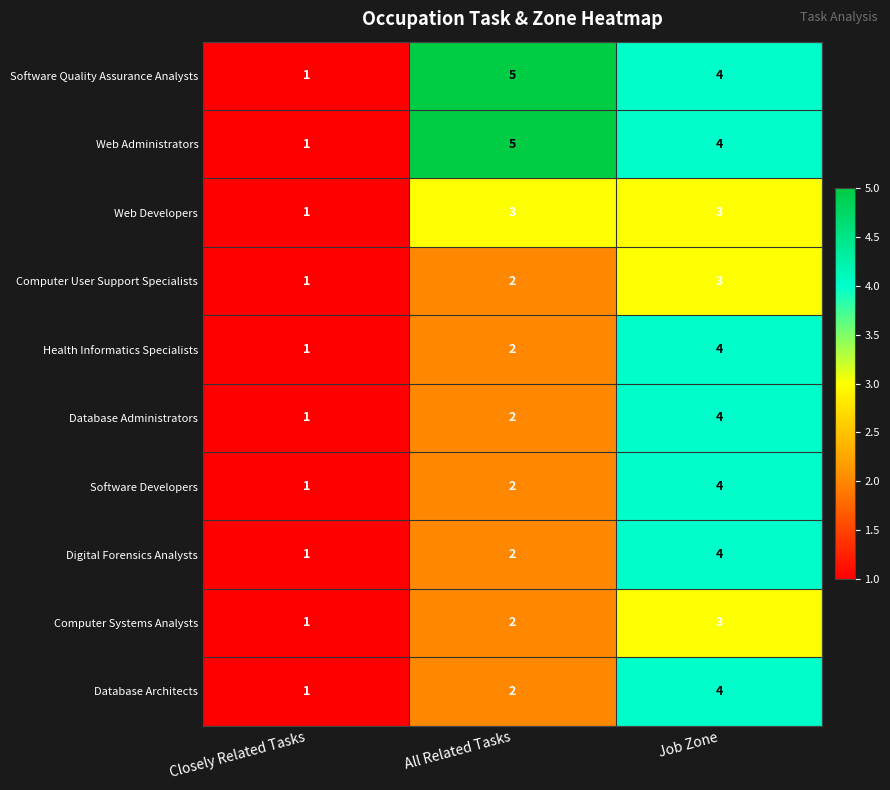

What is the smallest value displayed?

1